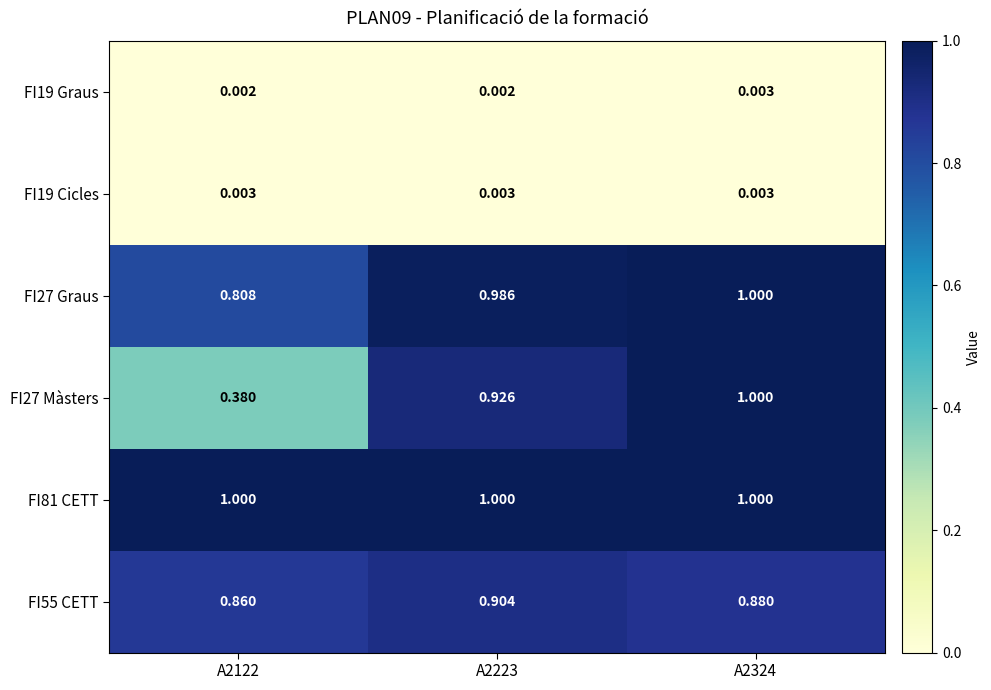

Is the value of FI19 Cicles at A2223 greater than the value of FI27 Màsters at A2223?

No